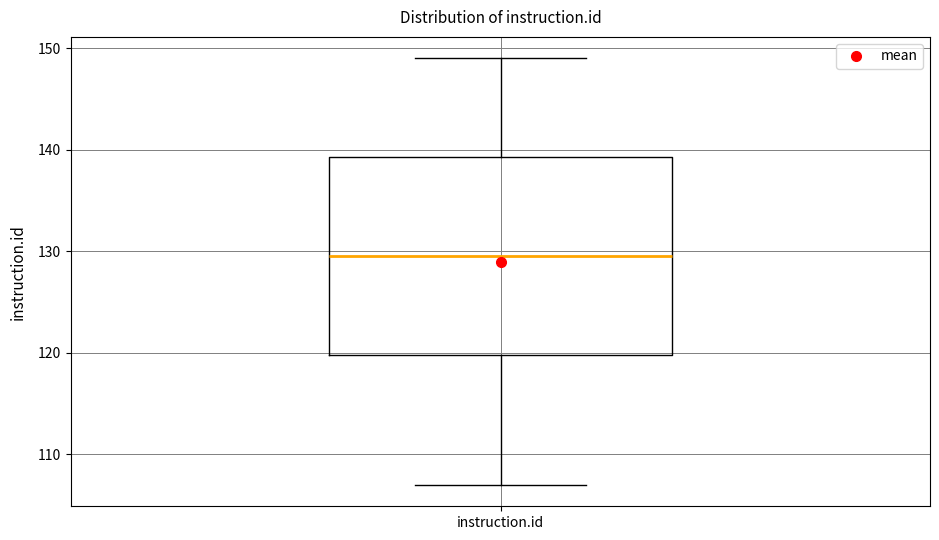

Read this box plot against the y-axis: the position of the median line, the range covered by the box, and the ends of both whiskers. The values are not printed on the chart, so give them approximately, as read against the axis.

median 130, box 120 to 139, whiskers 107 to 149